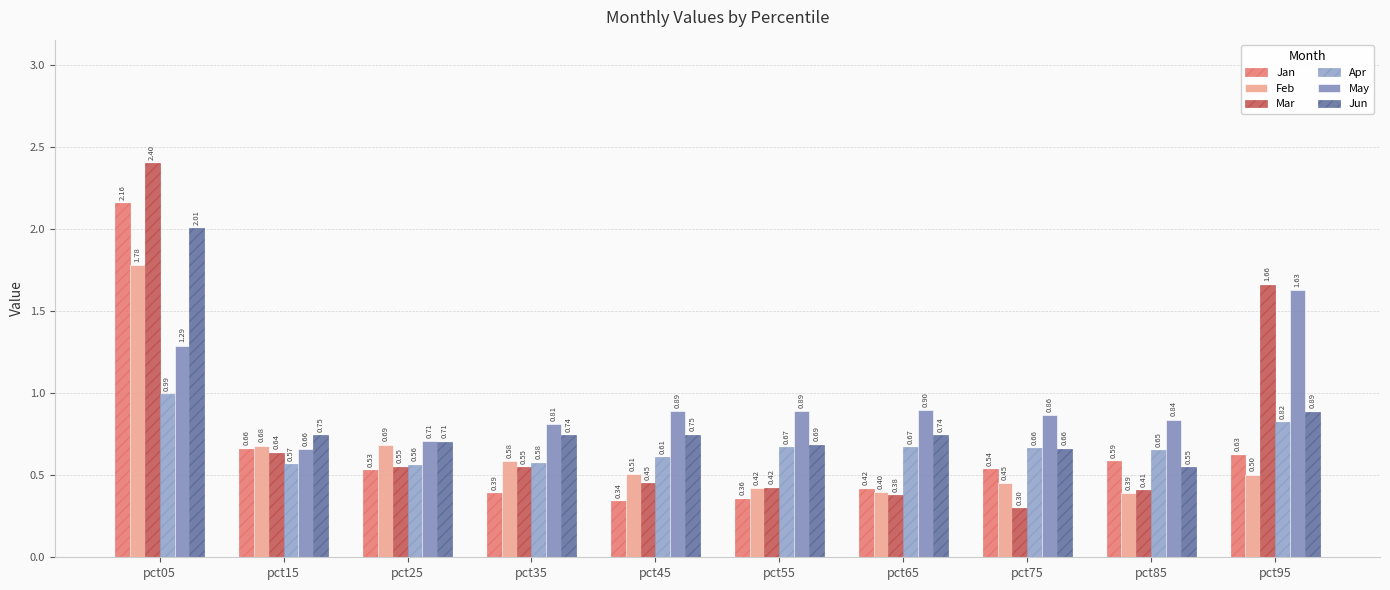

Count the number of categories in the chart.

10